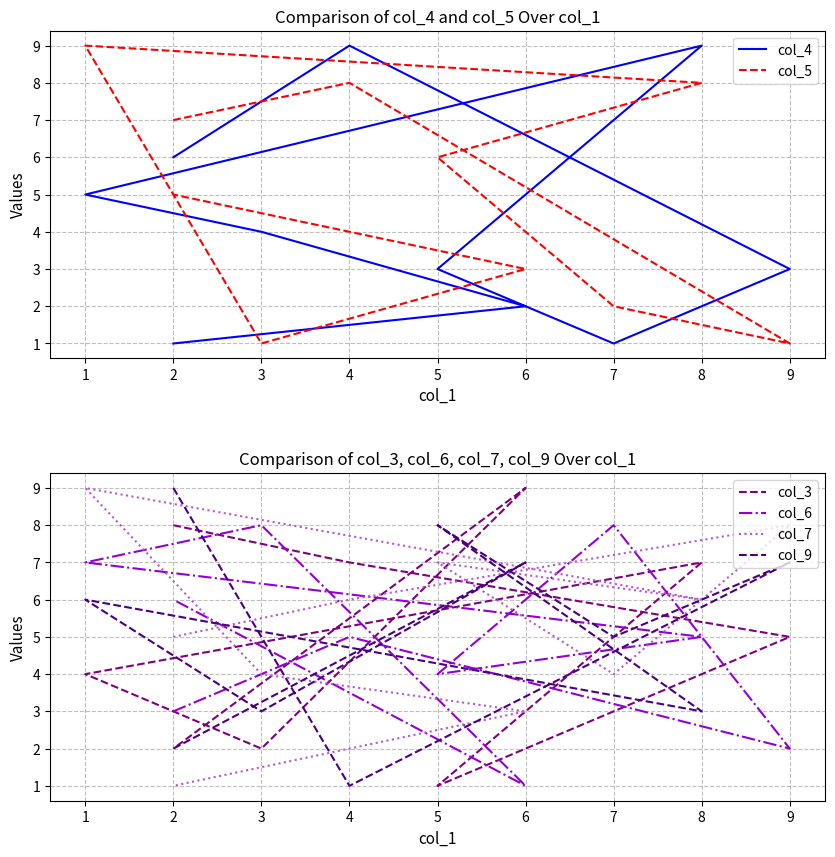

What is the greatest value displayed?

9